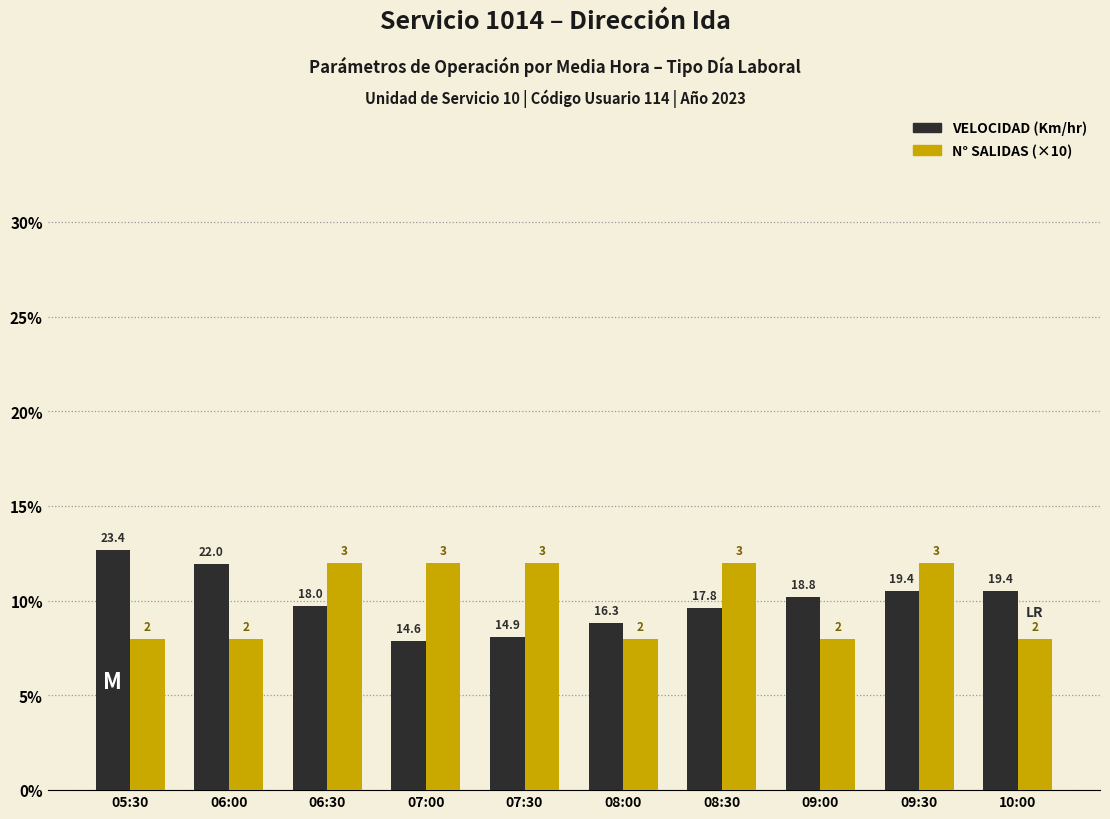

True or false: VELOCIDAD (Km/hr) has a value of 8.1 at 07:30.

True